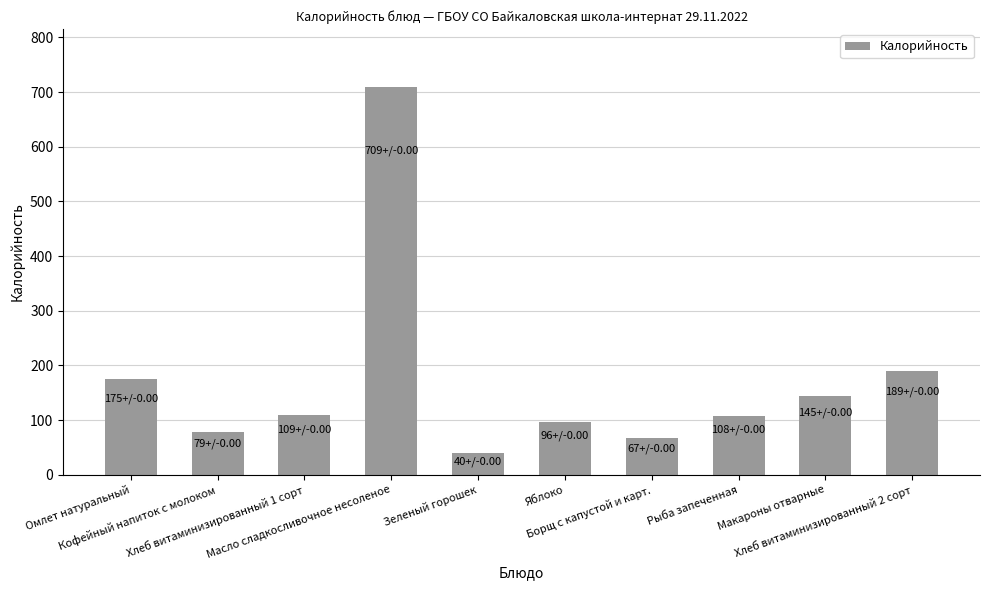

How many values are below 109?

5